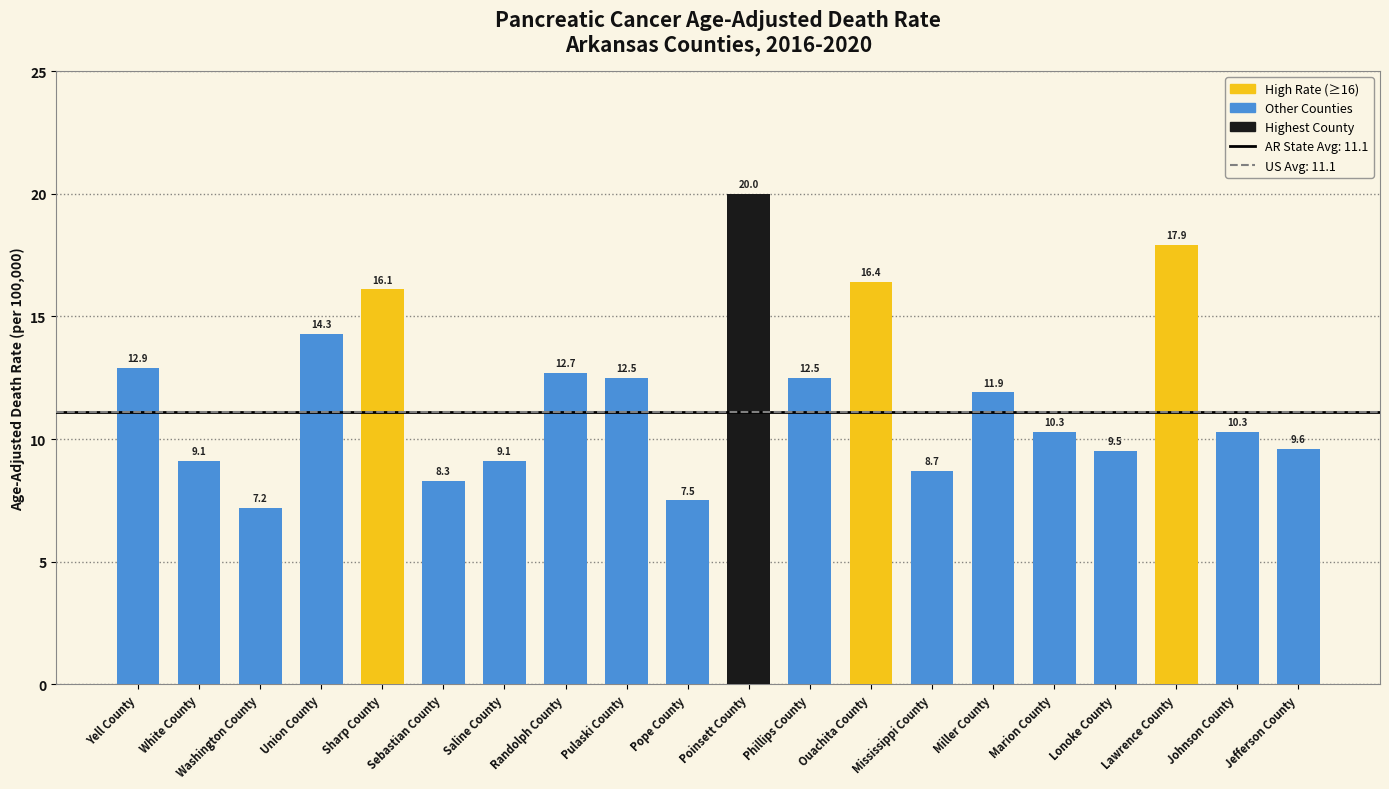

What is the change in value from Saline County to Lonoke County?

+0.4